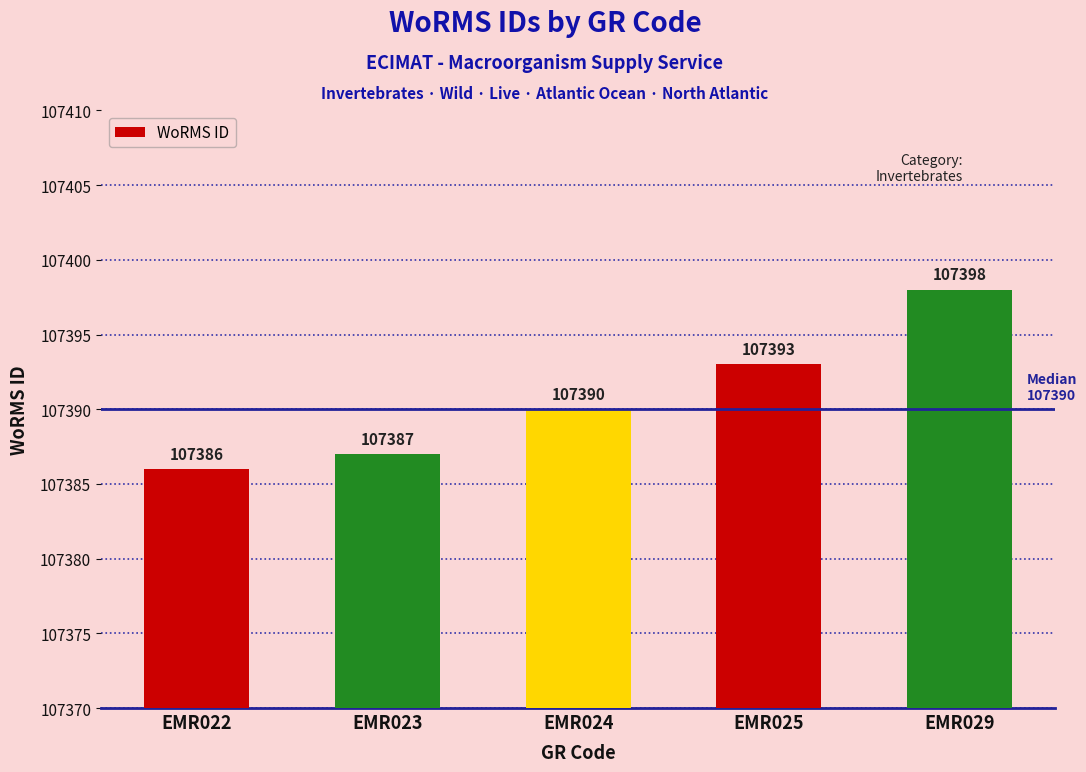

Reading left to right, extract all data points from this chart.

107386	107387	107390	107393	107398